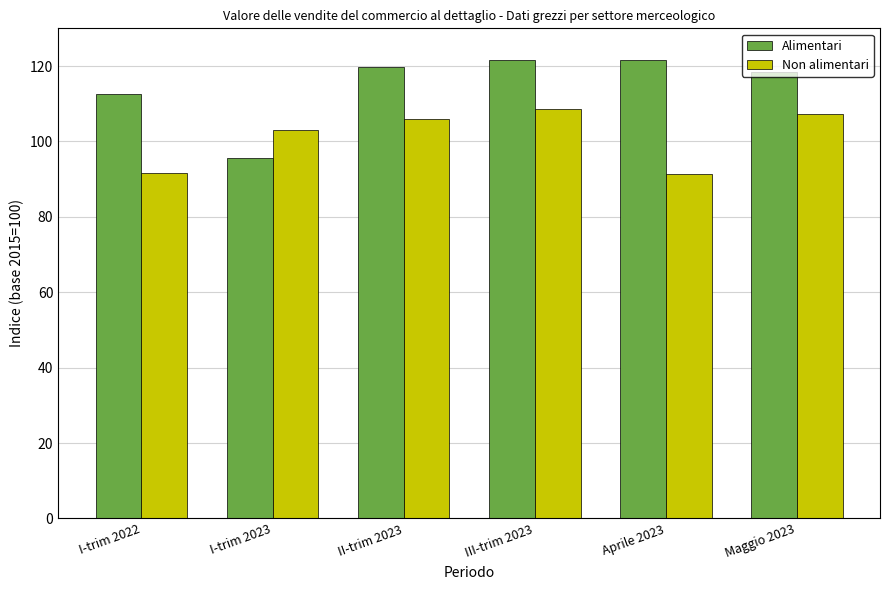

What is the total value across all series at II-trim 2023?

225.6